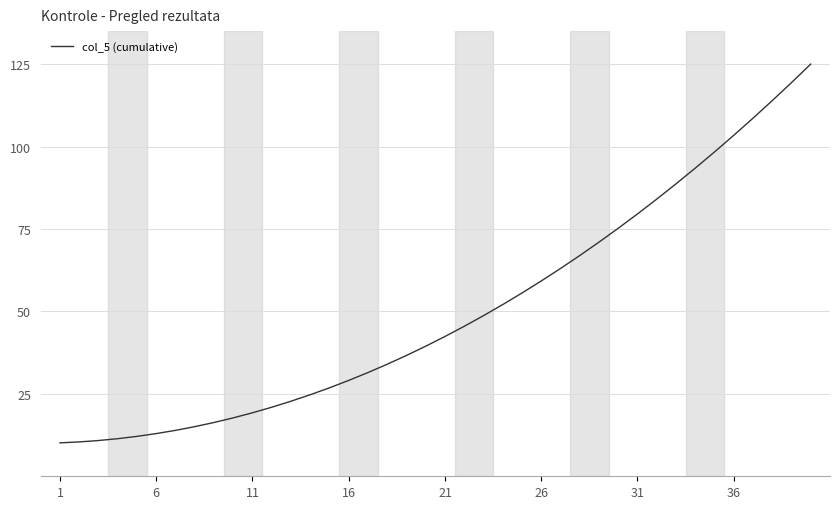

What is the minimum value shown in the chart?

10.1